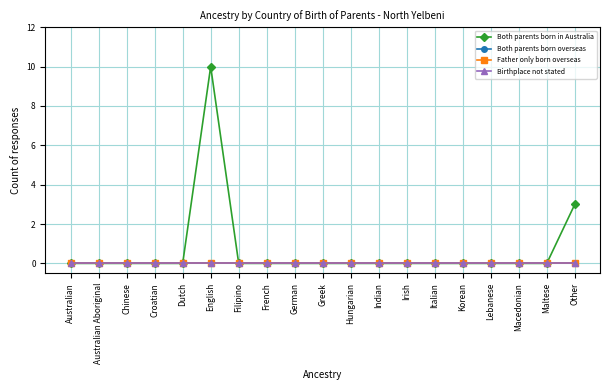

Is the value of Both parents born in Australia at Australian Aboriginal greater than the value of Father only born overseas at English?

No